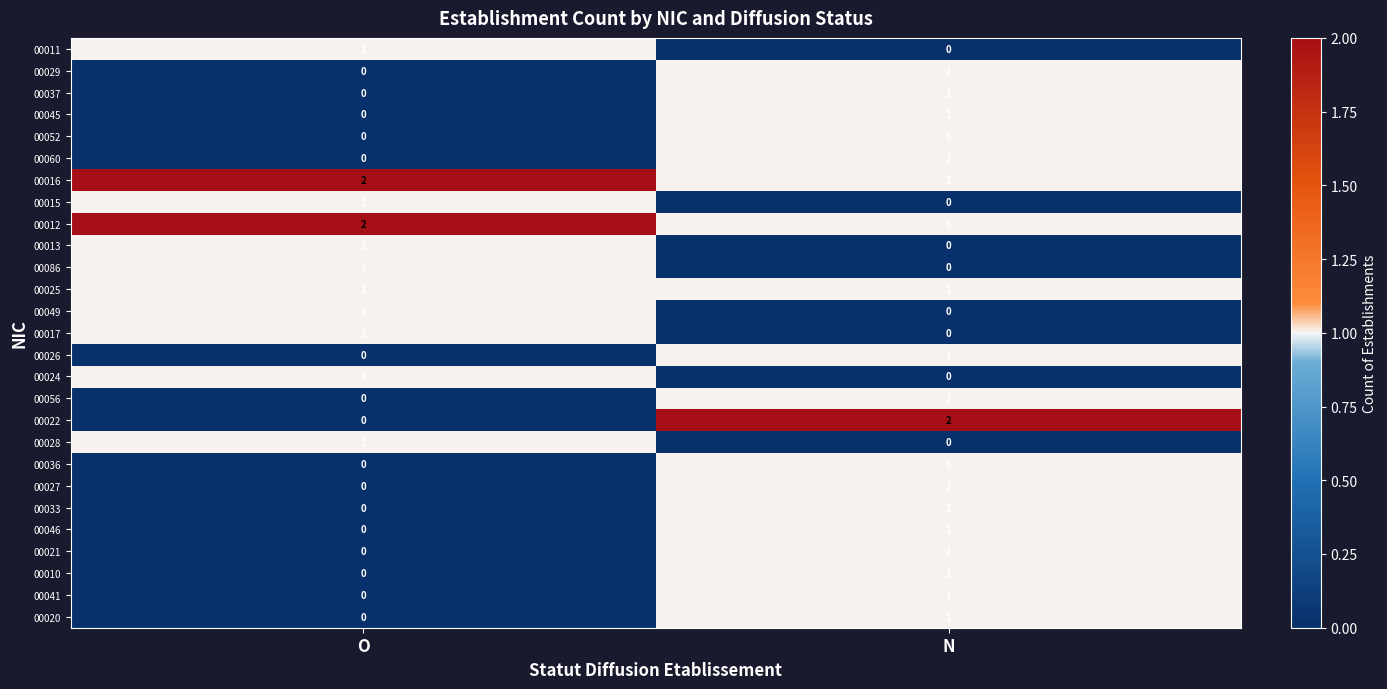

How many categories are shown in the chart?

2